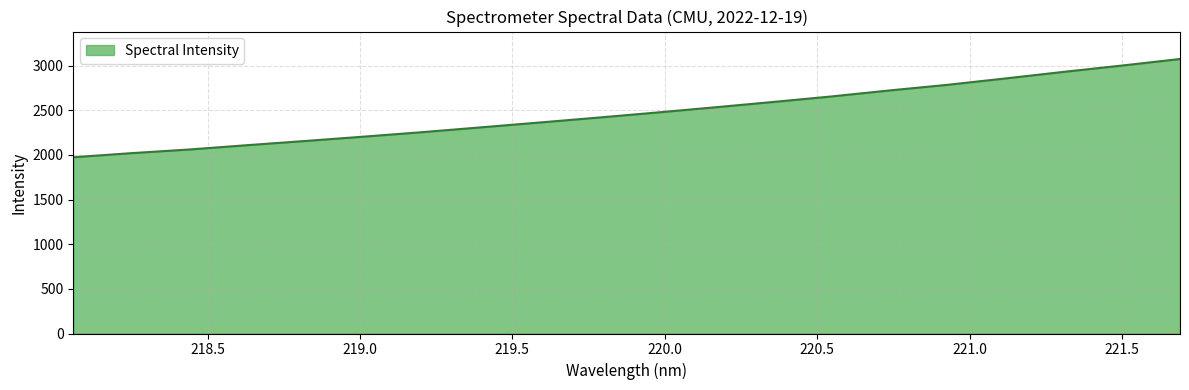

What is the difference between the second highest and minimum values?

1027.1